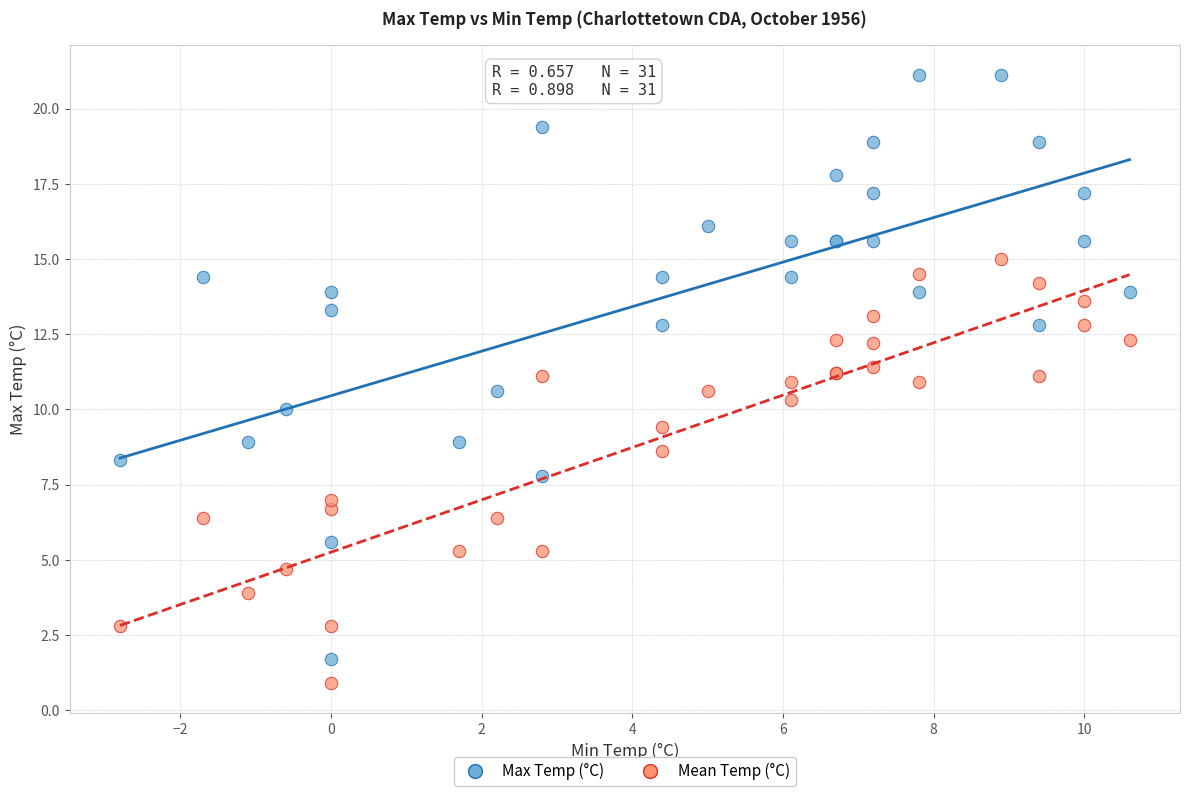

Which series contains the highest Y value?

Max Temp (°C)